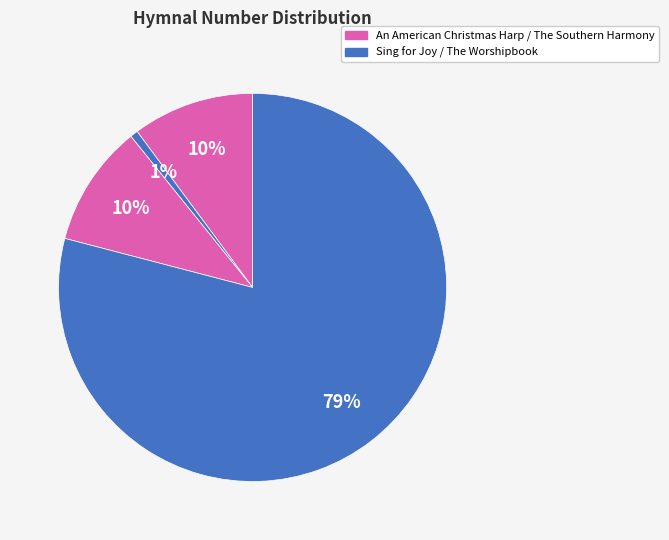

Count the number of slices in the pie.

4